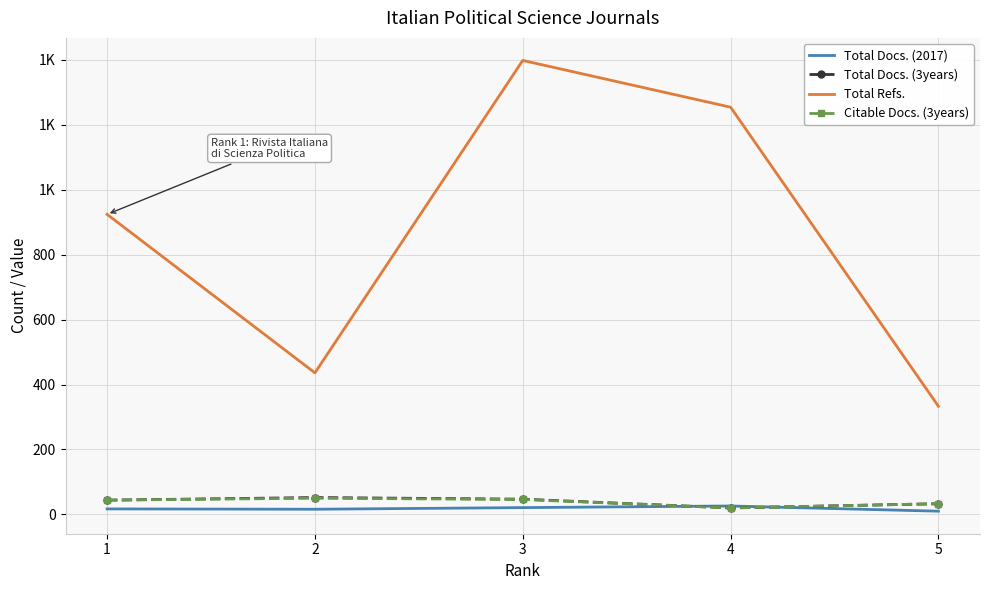

True or false: Total Docs. (2017) has a value of 8 at 1.

False